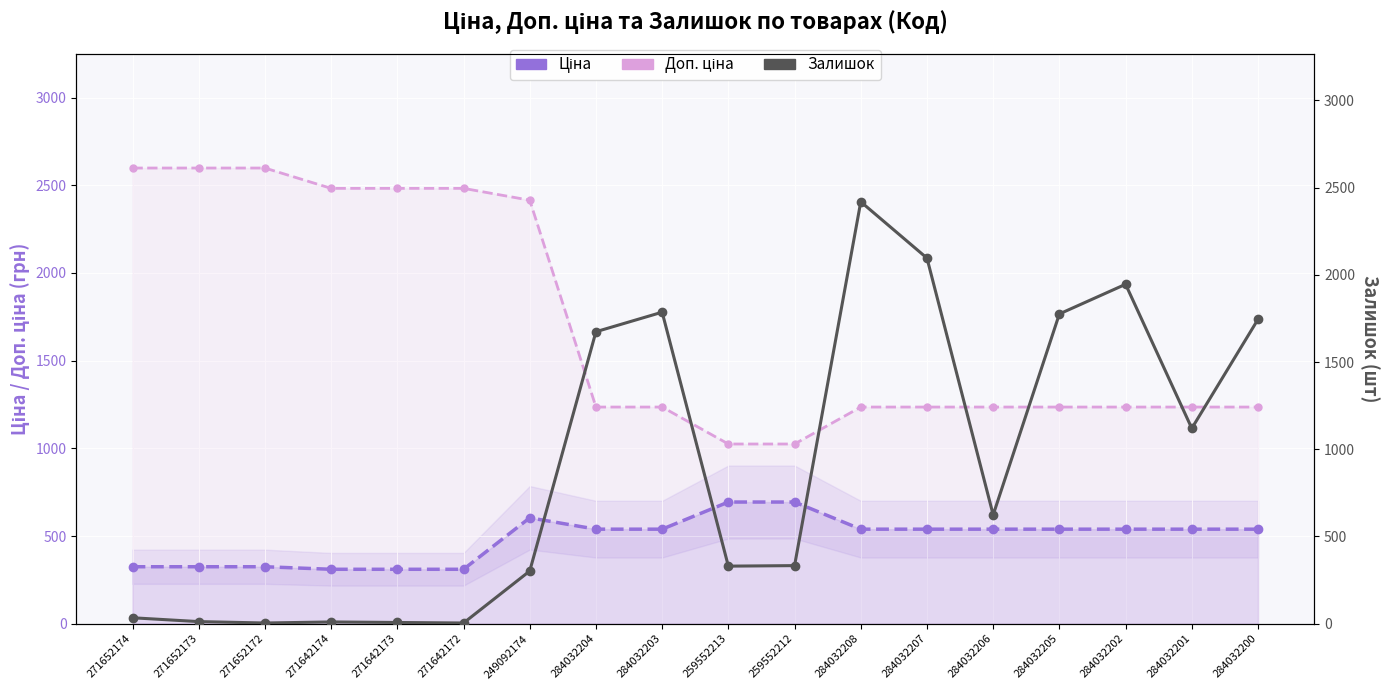

What are all the series names shown in the legend?

Ціна, Доп. ціна, Залишок